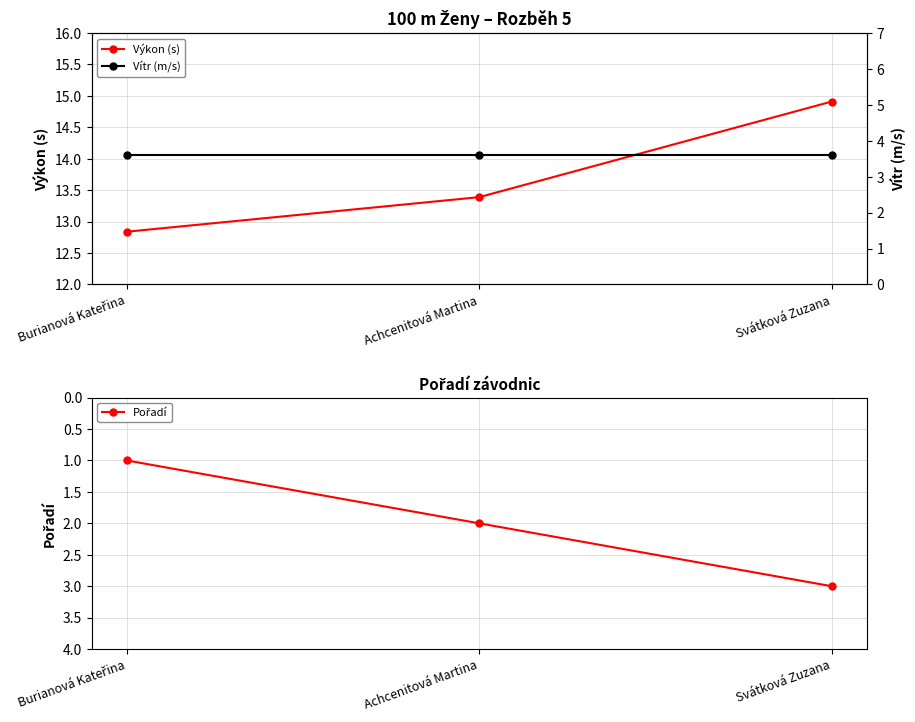

What is the maximum value for Vítr (m/s)?

3.6